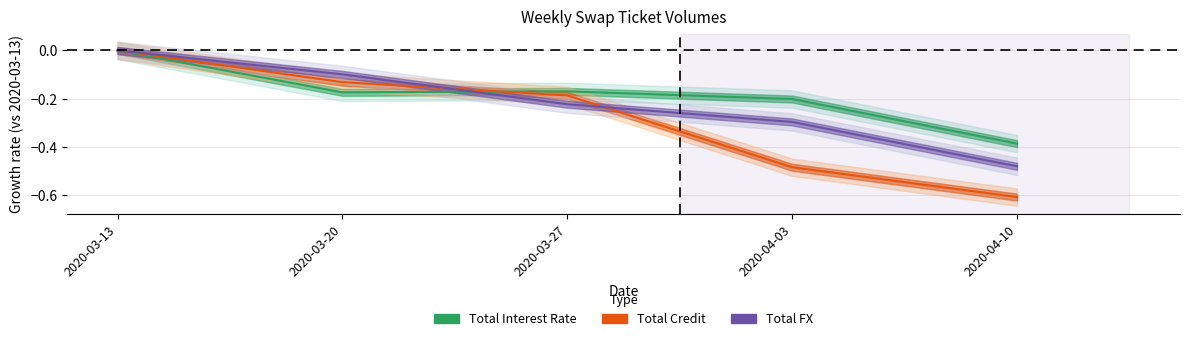

List the labels in order of Total Credit value, smallest first.

2020-04-10, 2020-04-03, 2020-03-27, 2020-03-20, 2020-03-13